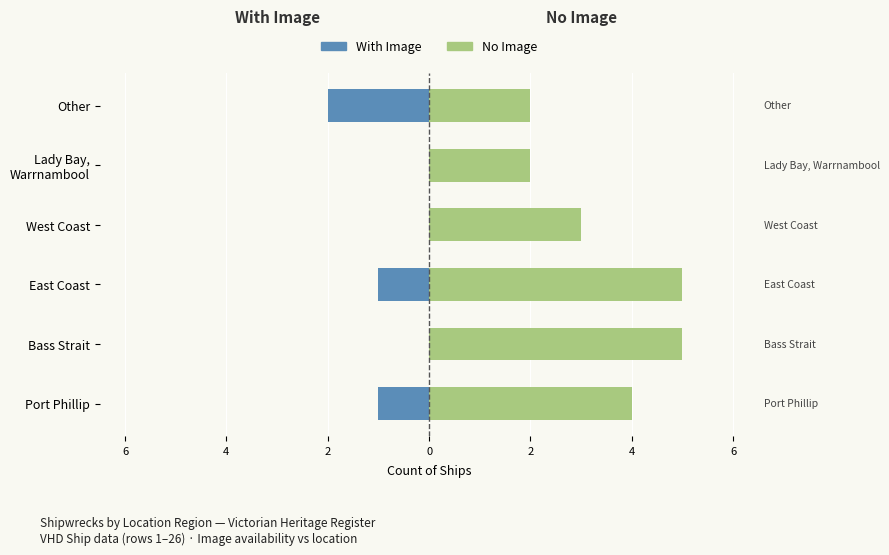

The With Image series shows 0 at Port Phillip. True or false?

False